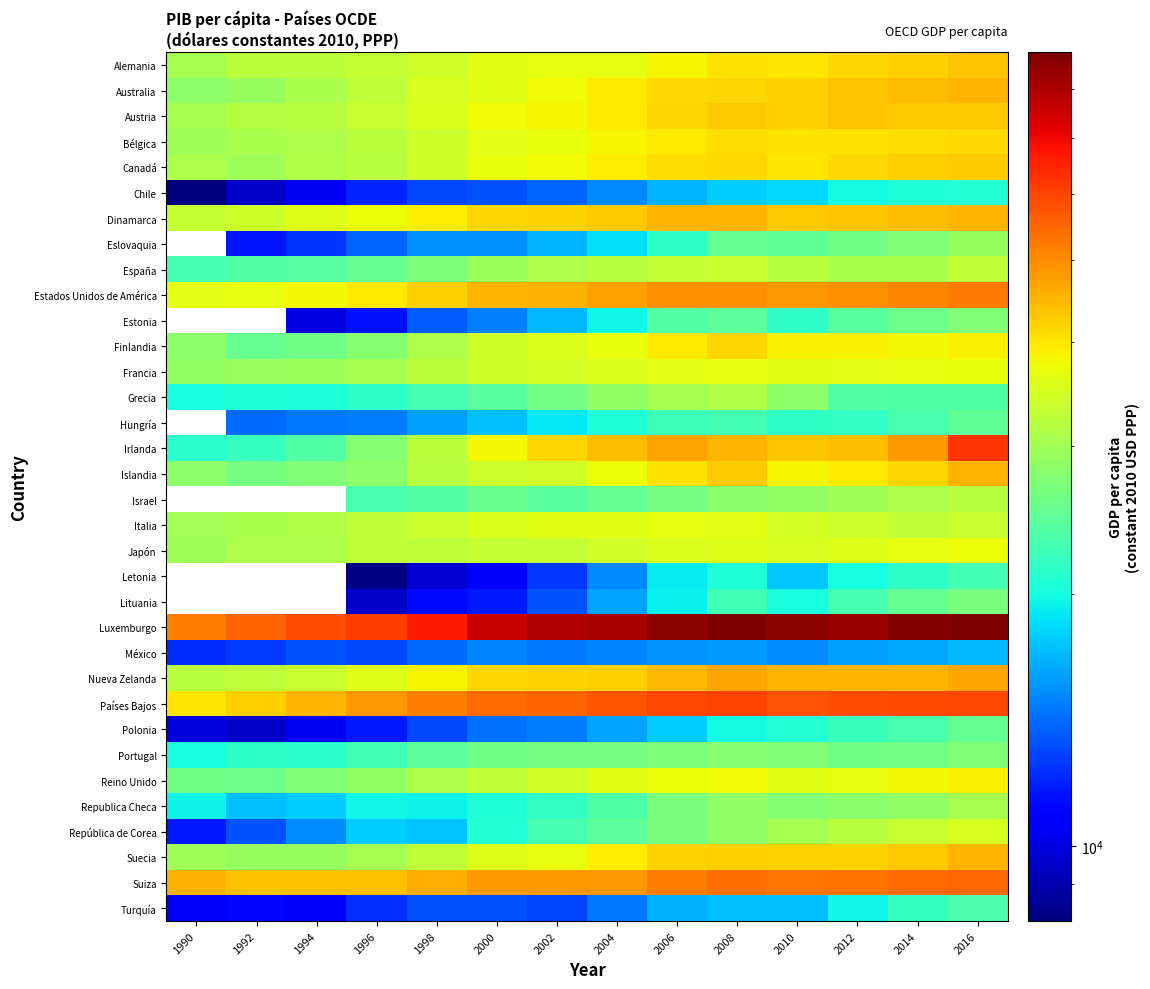

What is the smallest value displayed?

8132.8